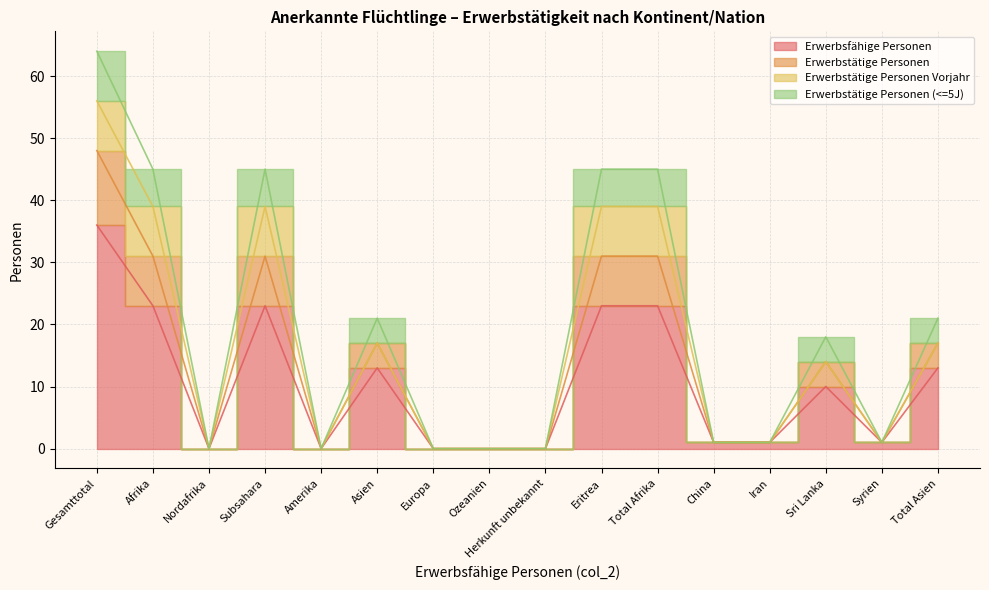

Does the chart display data point markers on the line(s)?

No